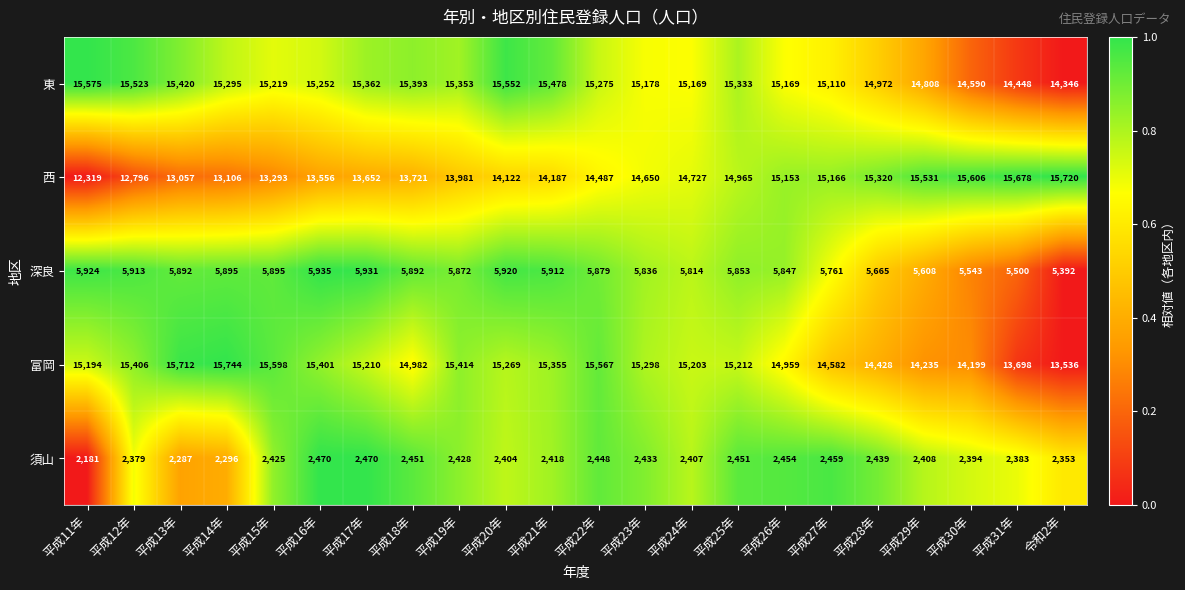

What is the average value of the 深良 series?

5804